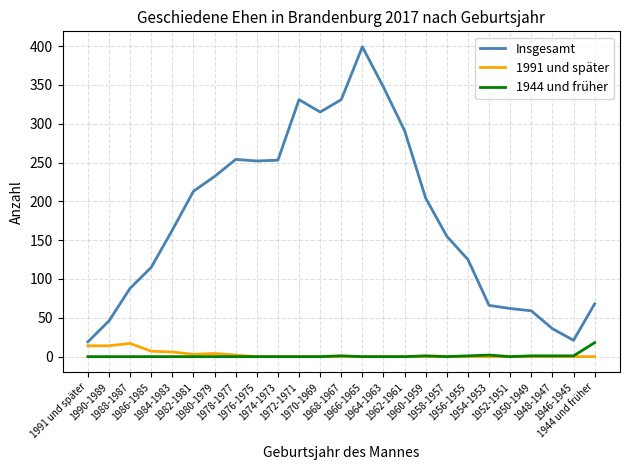

Which series has the widest spread of values?

Insgesamt